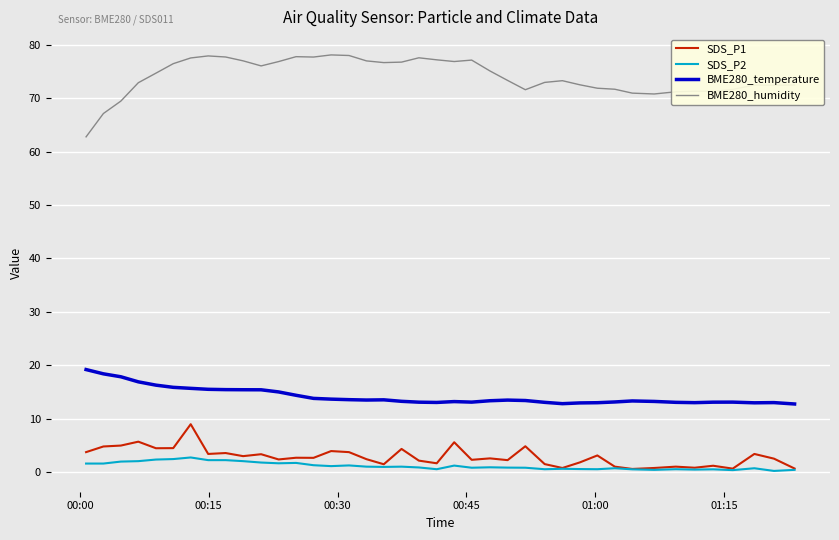

Is this an area chart (filled region under the line)?

No